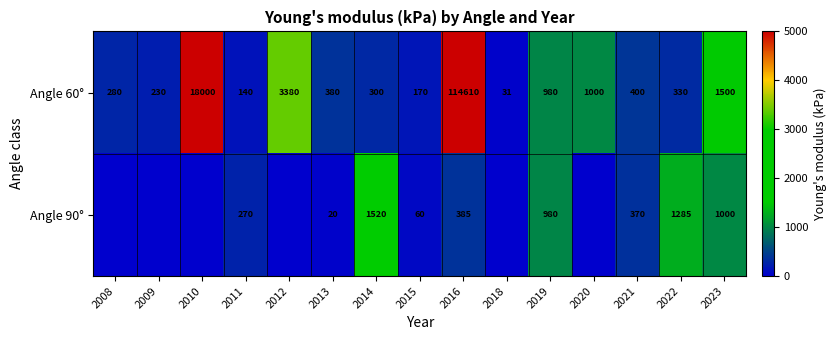

How many data points does each series have?

15